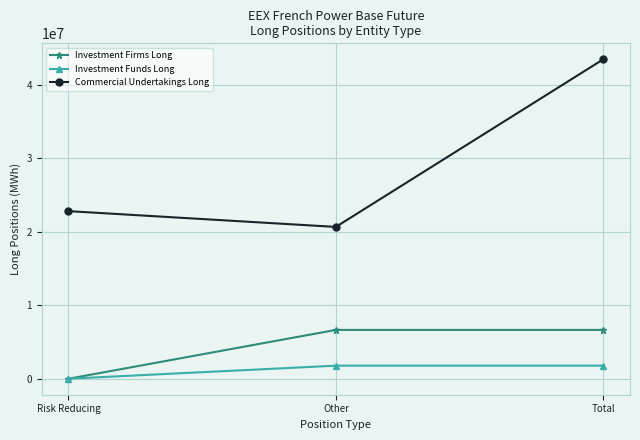

True or false: Commercial Undertakings Long has a value of 72540262 at Total.

False